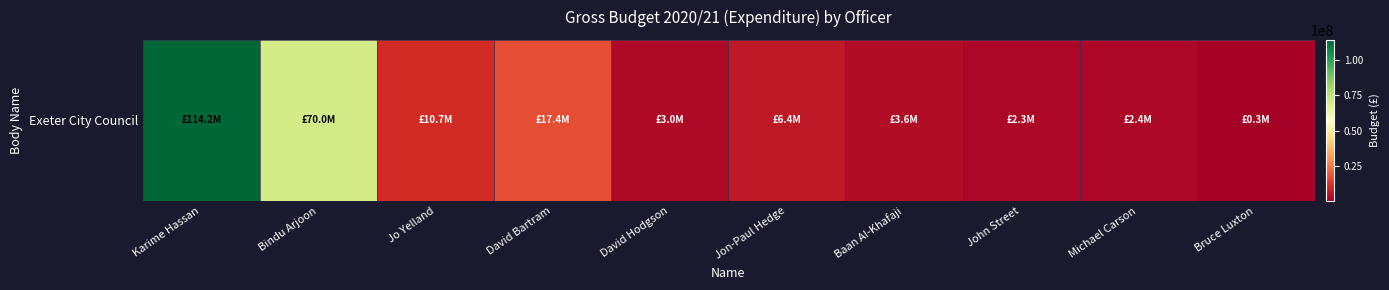

What is the change in value from Bindu Arjoon to Jo Yelland?

-59326475